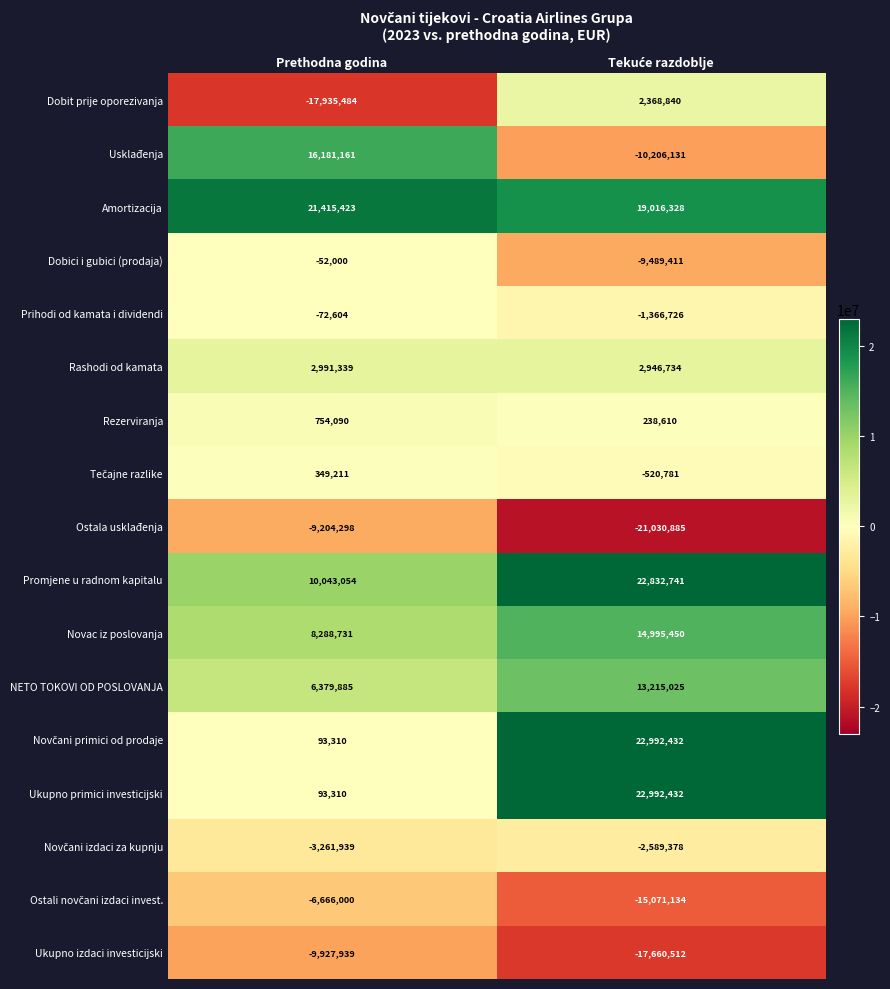

What is the approximate value of Ukupno primici investicijski at Prethodna godina?

93310